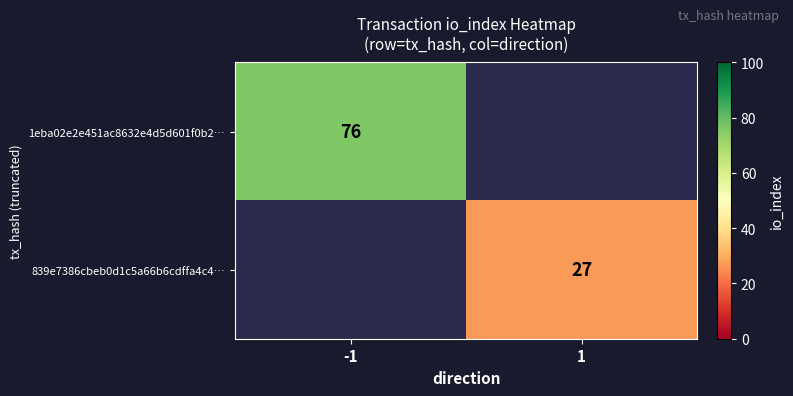

The 1eba02e2e451ac8632e4d5d601f0b2… series shows 100 at -1. True or false?

False